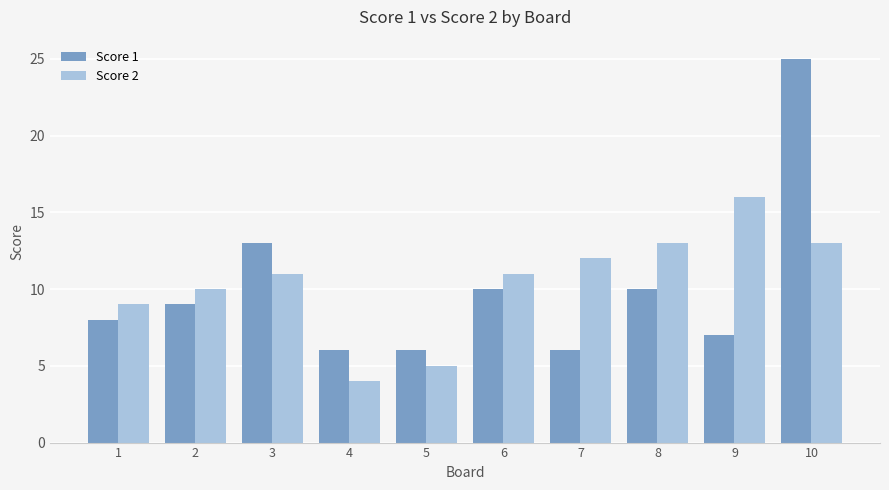

What is the total value across all series at 1?

17